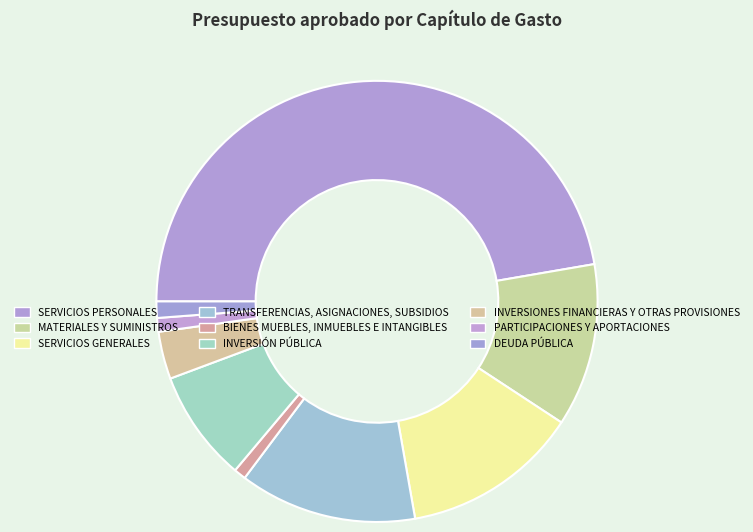

Is the sum of DEUDA PÚBLICA and PARTICIPACIONES Y APORTACIONES greater than half?

No